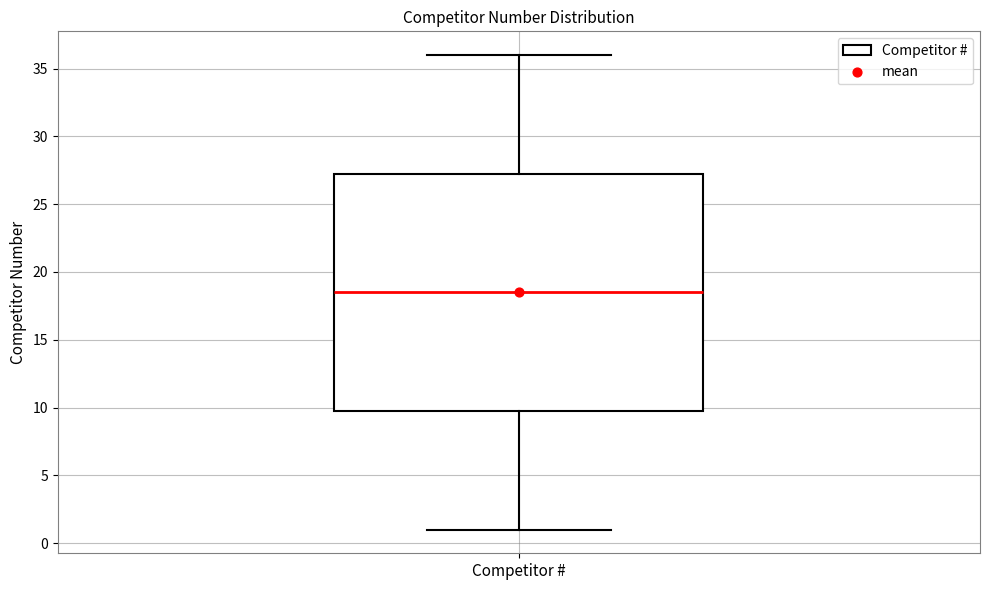

Transcribe this box plot: give where the median line is, the range the box spans, and where the two whiskers end, as read against the y-axis. The values are not printed on the chart, so give them approximately, as read against the axis.

median 18.5, box 10.0 to 27.5, whiskers 1.0 to 36.0